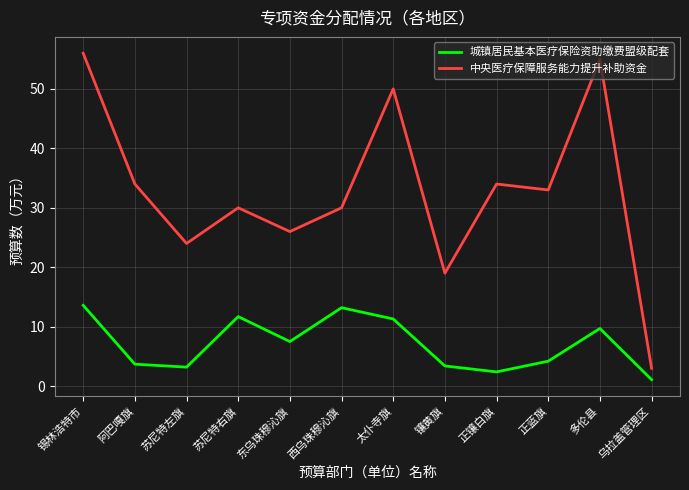

True or false: 城镇居民基本医疗保险资助缴费盟级配套 and 中央医疗保障服务能力提升补助资金 intersect in this chart.

False